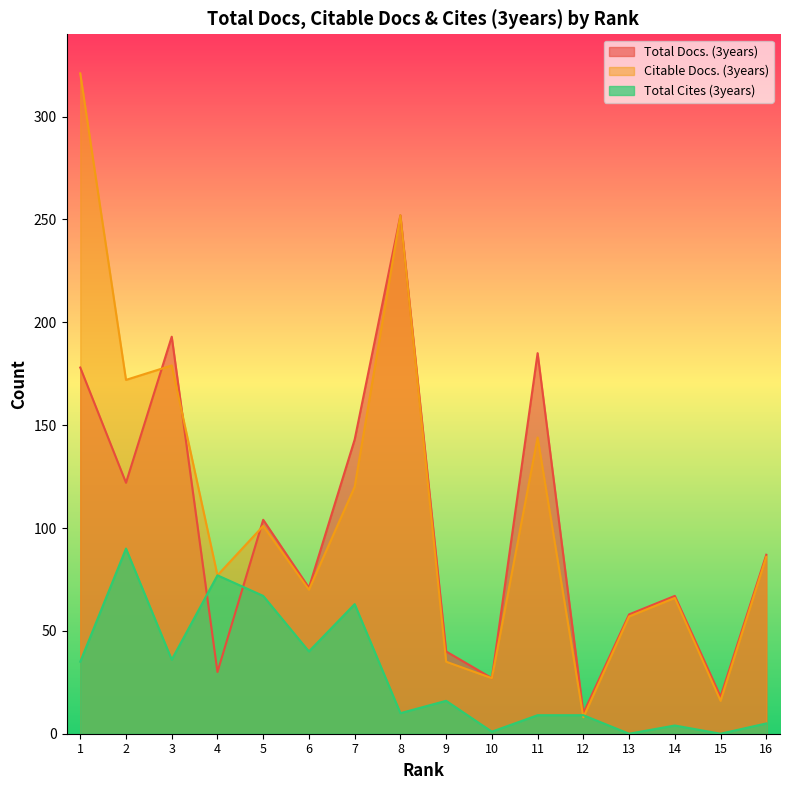

Does the chart have visible grid lines?

No